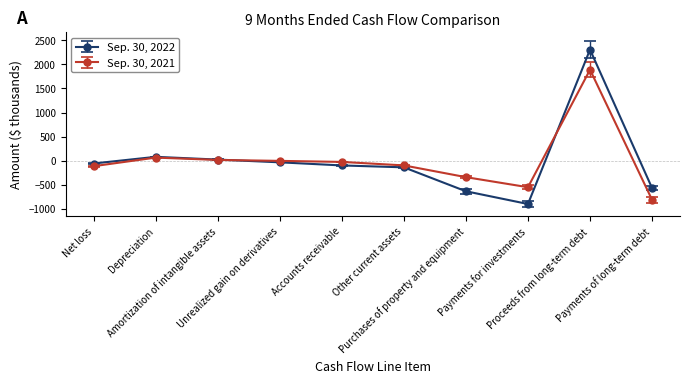

What is the minimum value shown in the chart?

-902.8